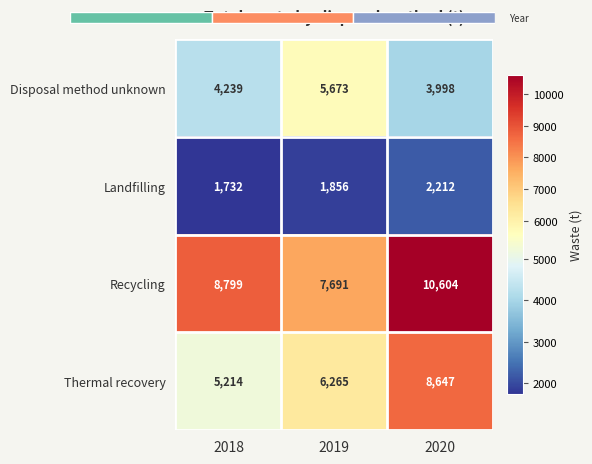

At which category is the sum across all series the highest?

2020